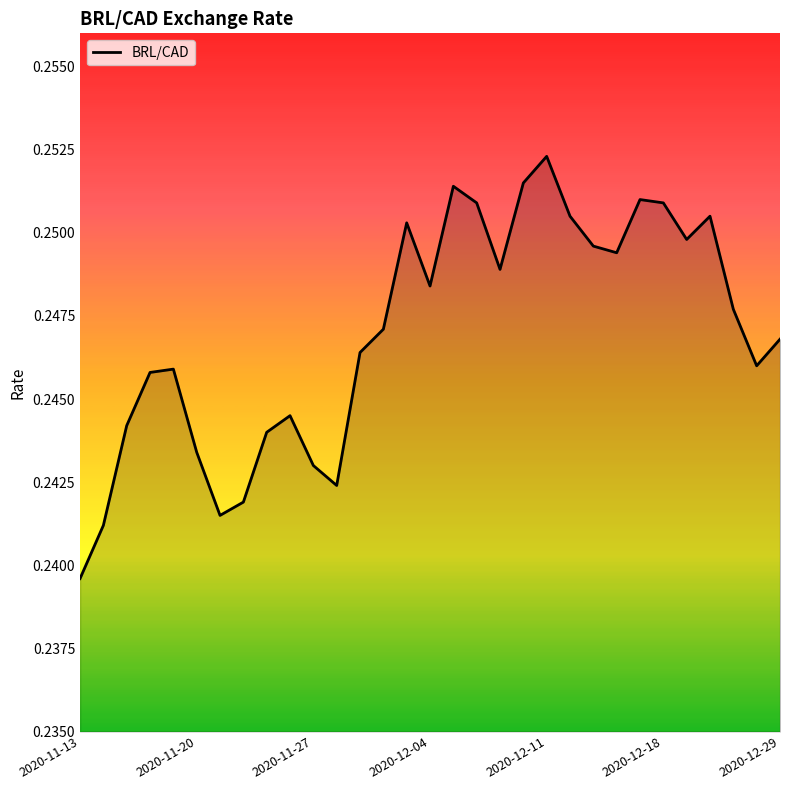

How many lines are shown in the chart?

1